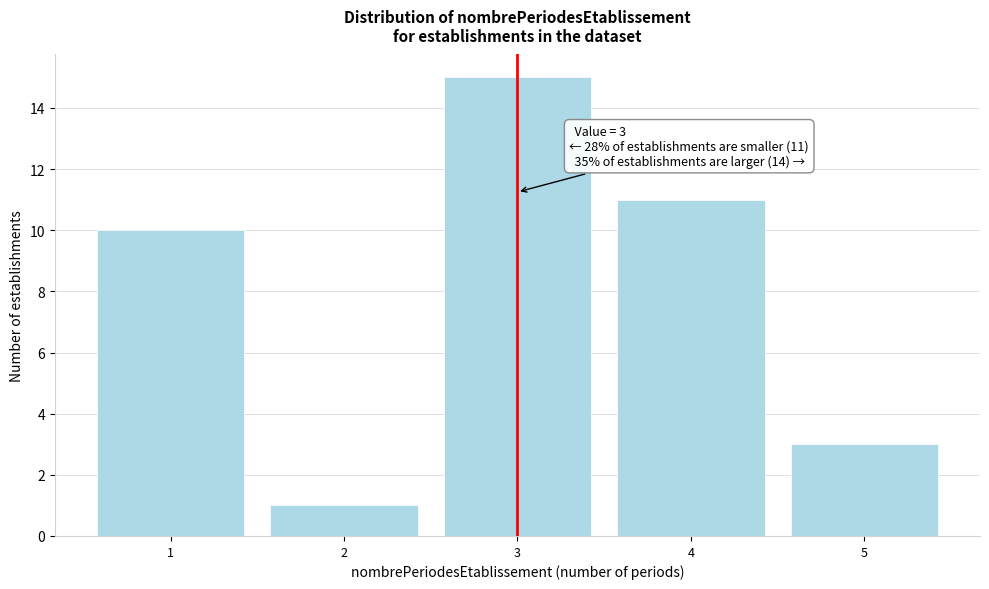

Reading right to left, what are all the values shown in this chart?

5=3	4=11	3=15	2=1	1=10